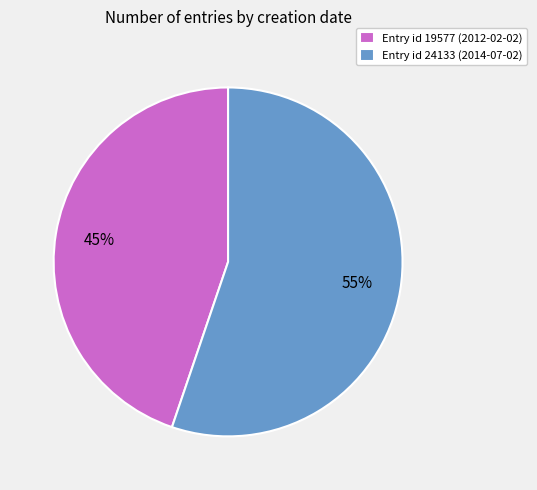

To the nearest percent, what is the difference between the Entry id 24133 (2014-07-02) and Entry id 19577 (2012-02-02) slice percentages?

10%